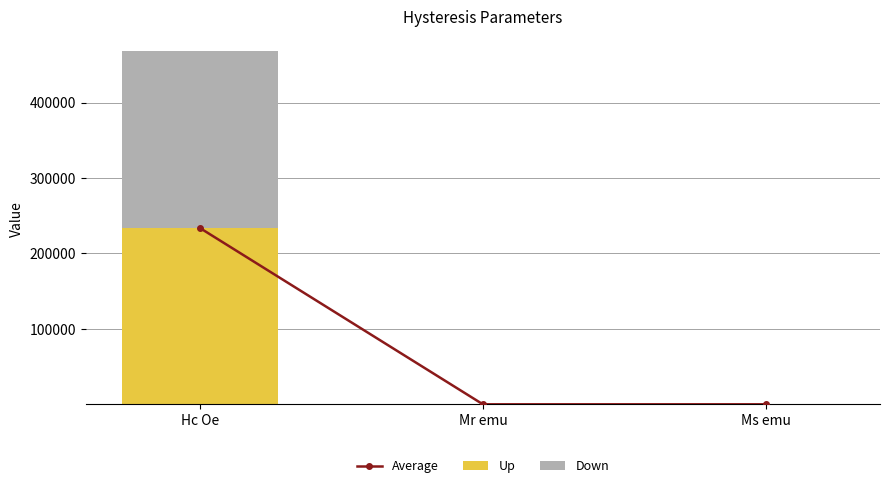

At which label does Up first exceed 2?

Hc Oe